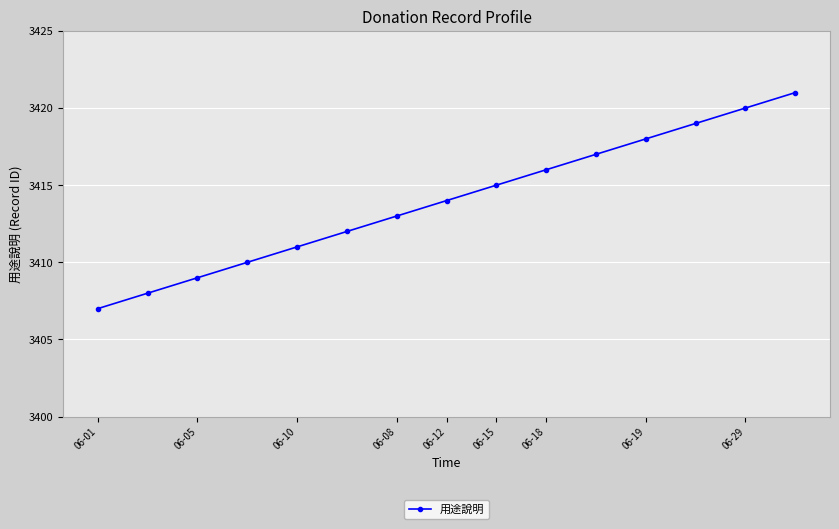

What is the average value?

3414